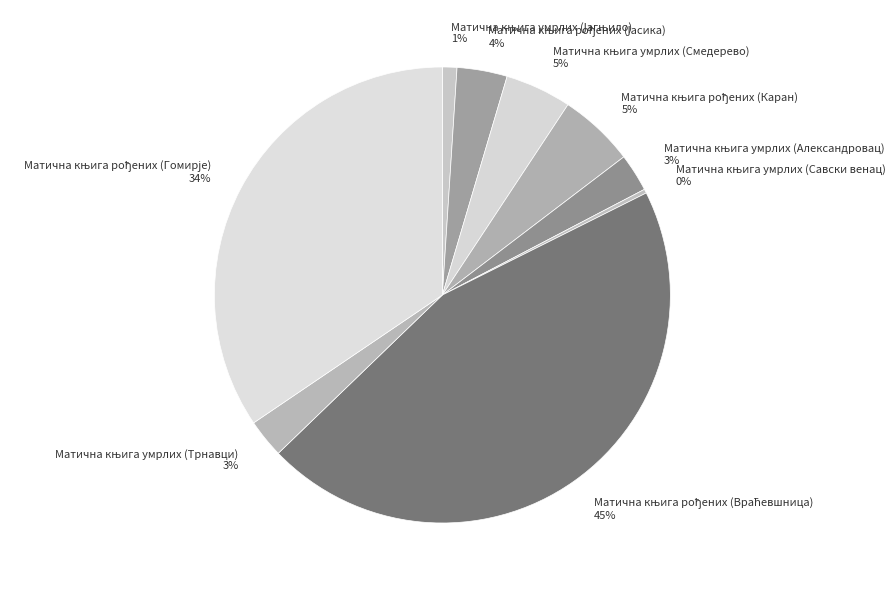

Is there any slice that represents more than half of the pie?

No